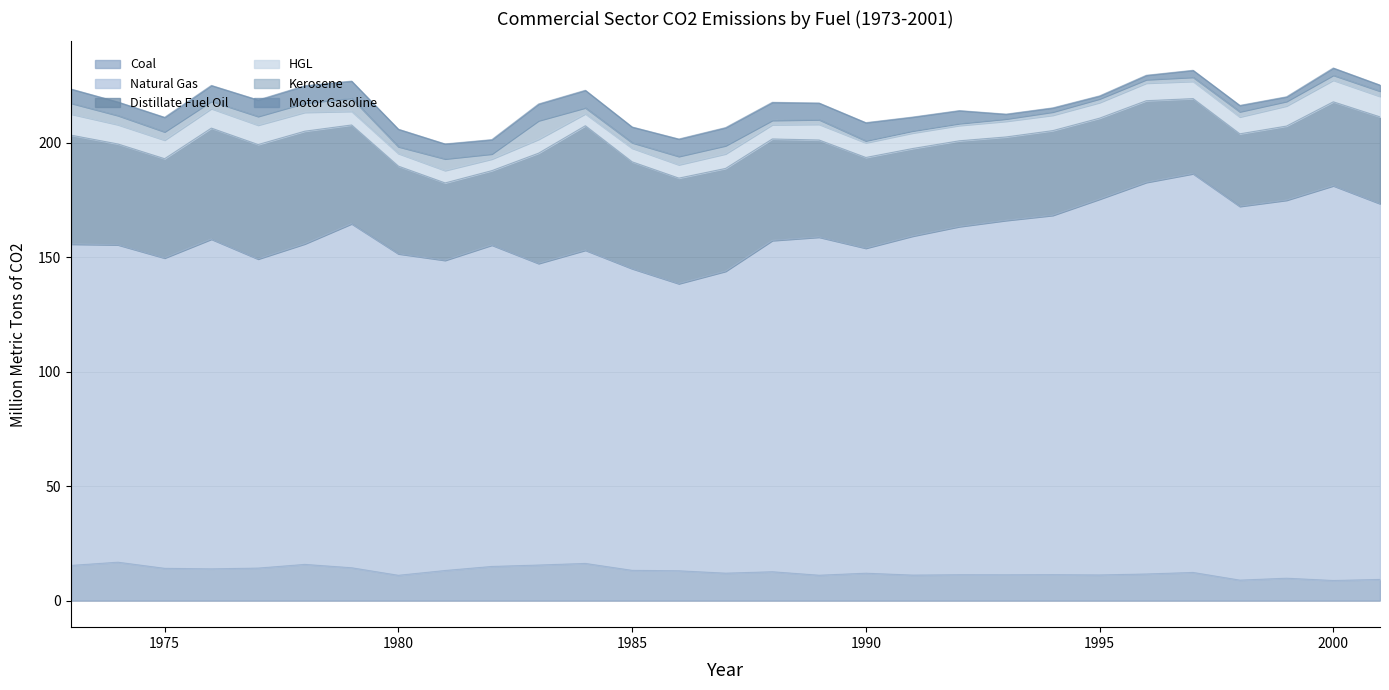

Where is the first local maximum for Coal?

1974